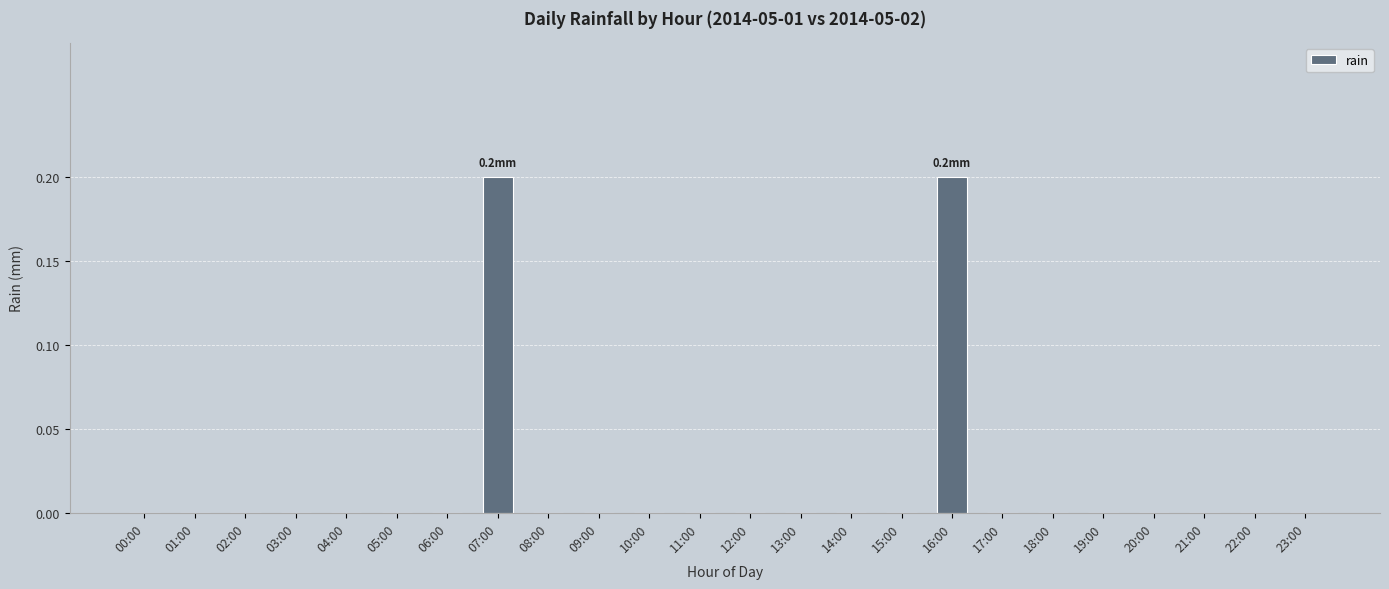

The value at 06:00 is 0.0. True or false?

True